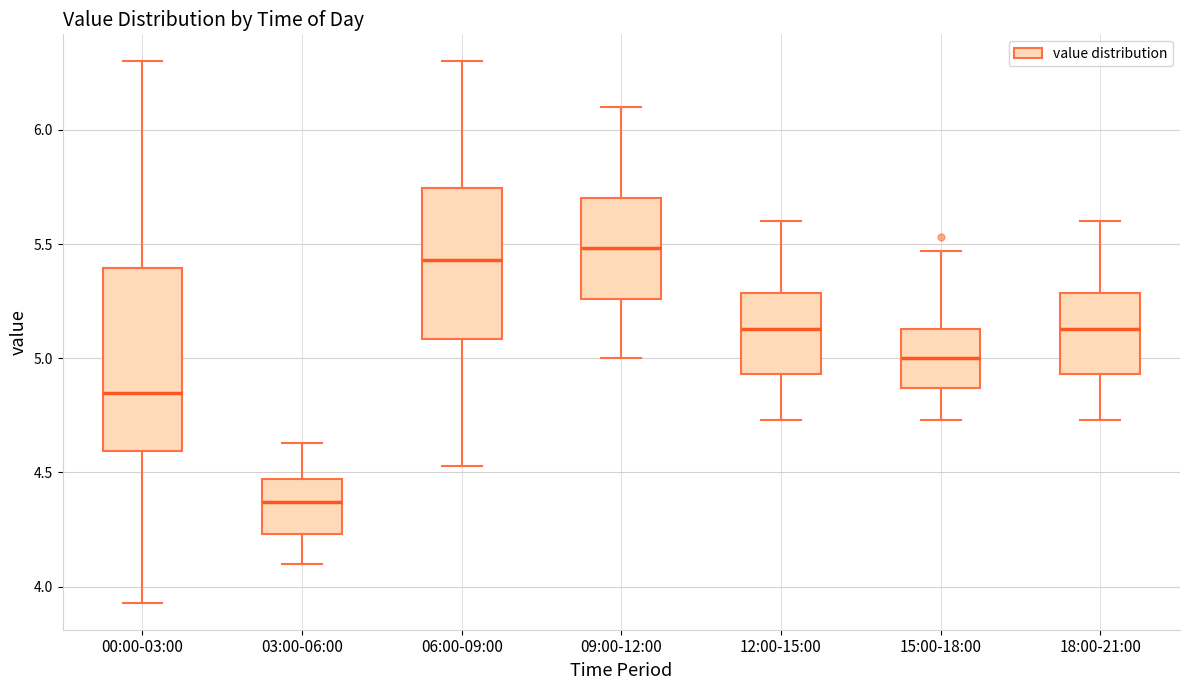

Which box is the tallest, from its lower edge to its upper edge?

00:00-03:00